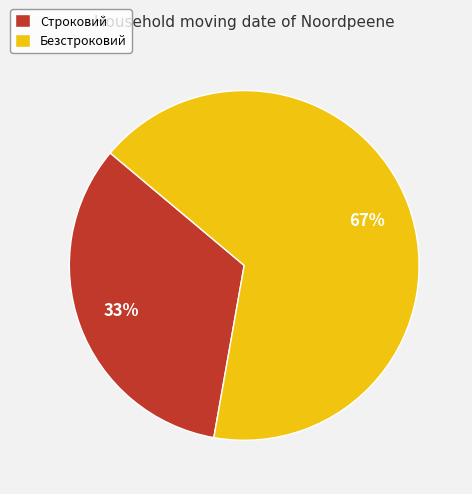

Approximately how many times larger is the value at Строковий compared to Безстроковий?

0.5